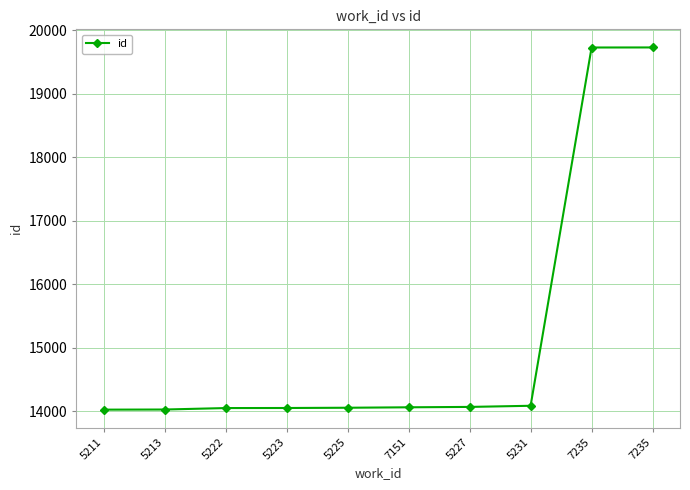

At which label does the data first exceed 14063?

5227